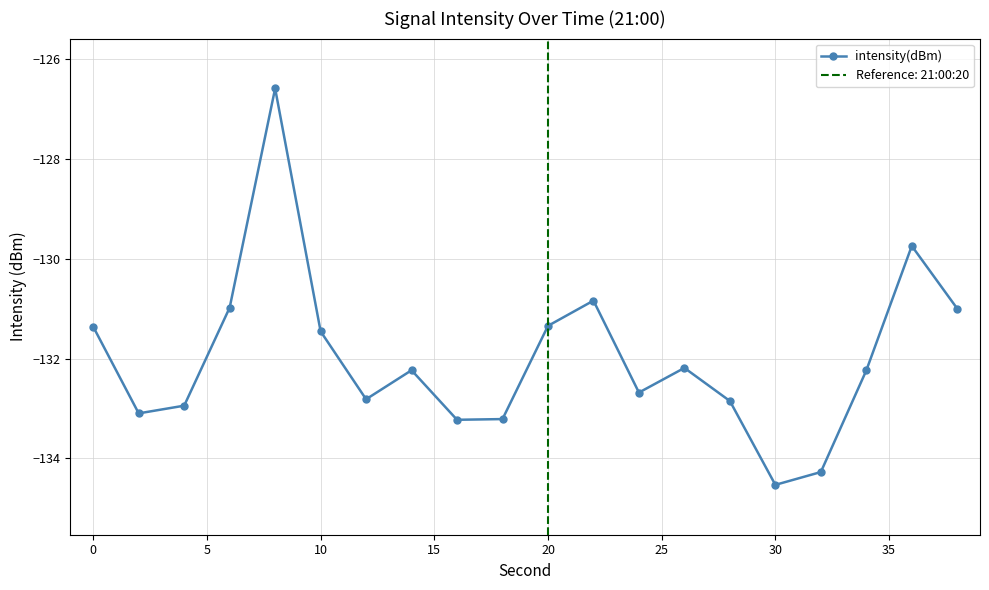

Which category has the lowest value in the intensity(dBm) series?

30